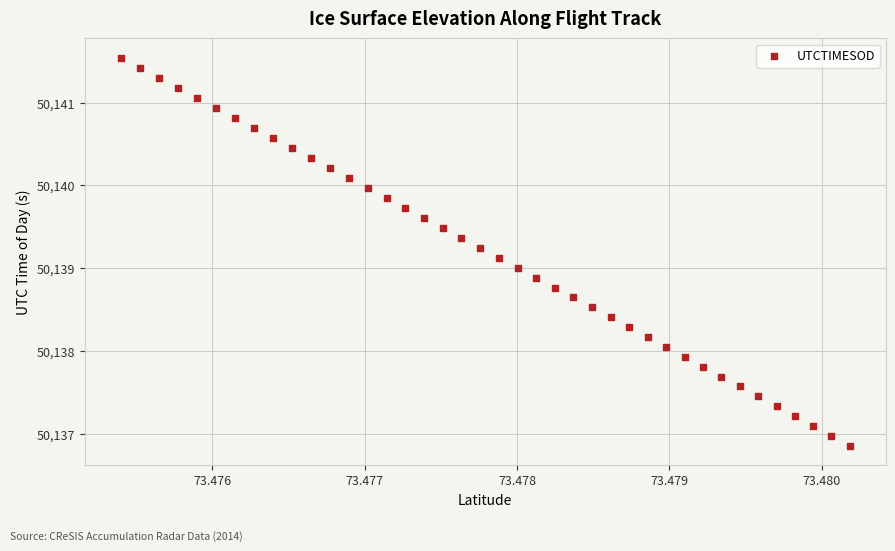

What is the range of Y values (max minus min)?

4.7